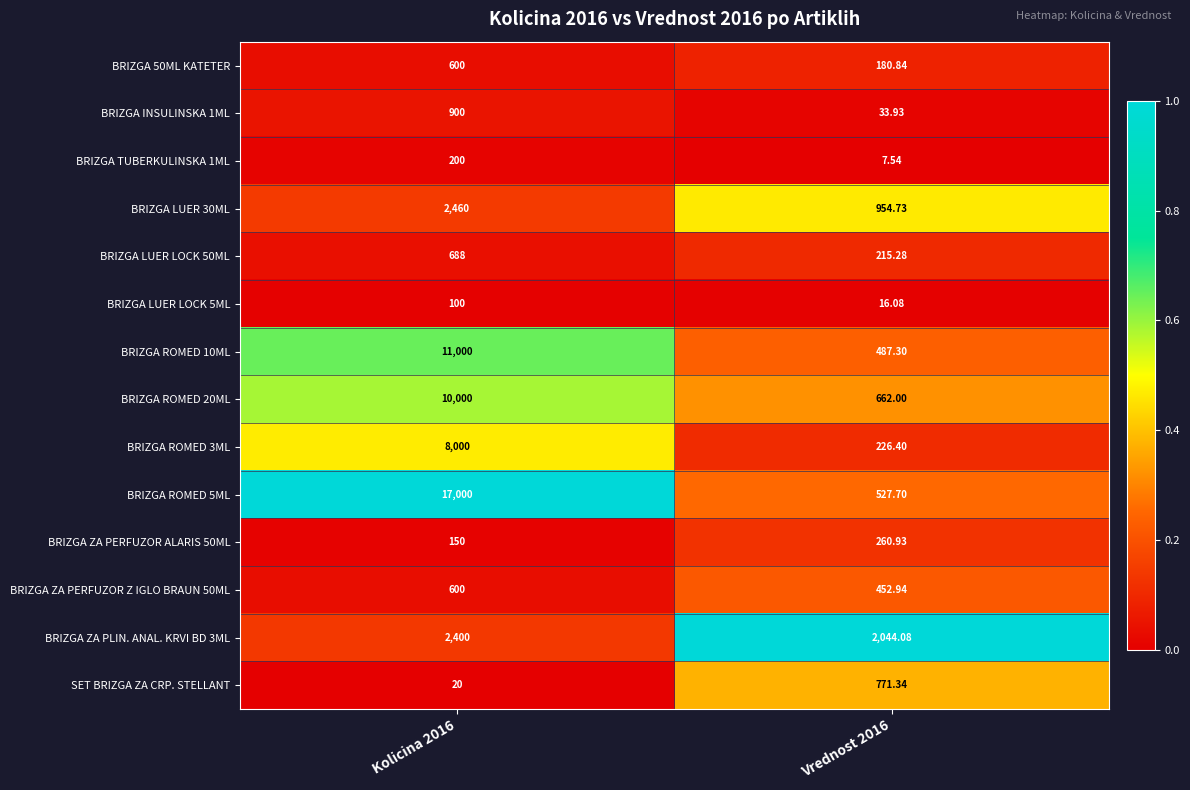

Count the number of categories in the chart.

2